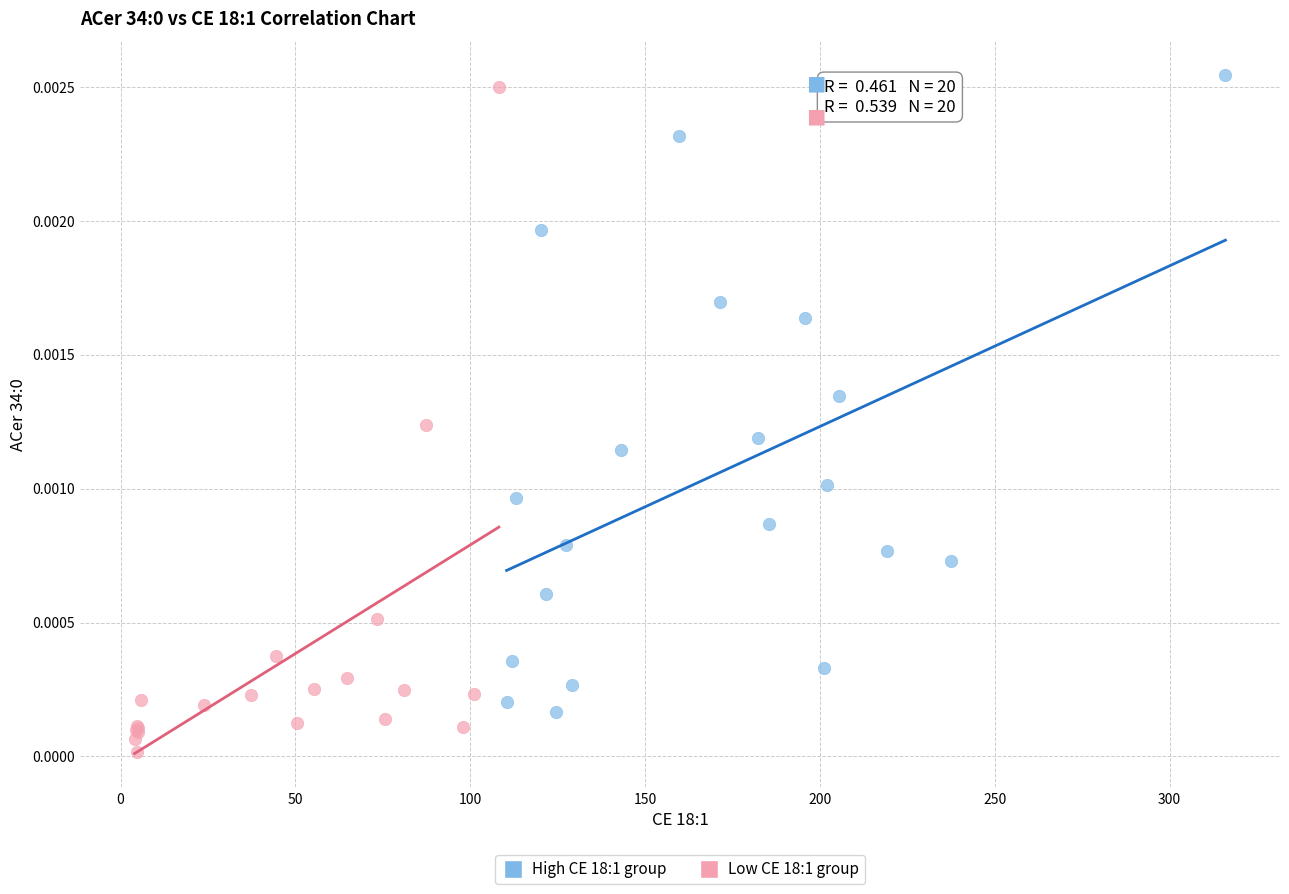

Which series contains the lowest Y value?

Low CE 18:1 group